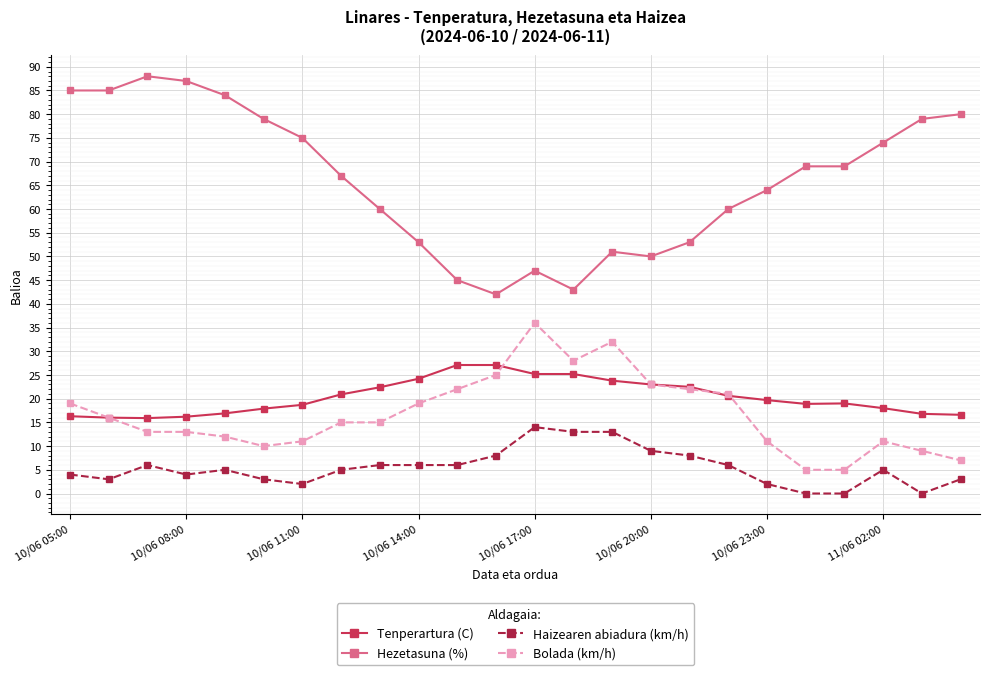

True or false: Hezetasuna (%) and Tenperartura (C) cross at least once.

False